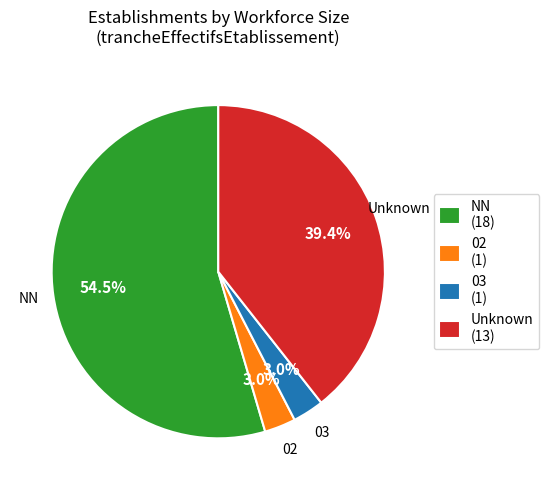

Approximately how many times larger is the value at 02 (1) compared to 03 (1)?

1.0